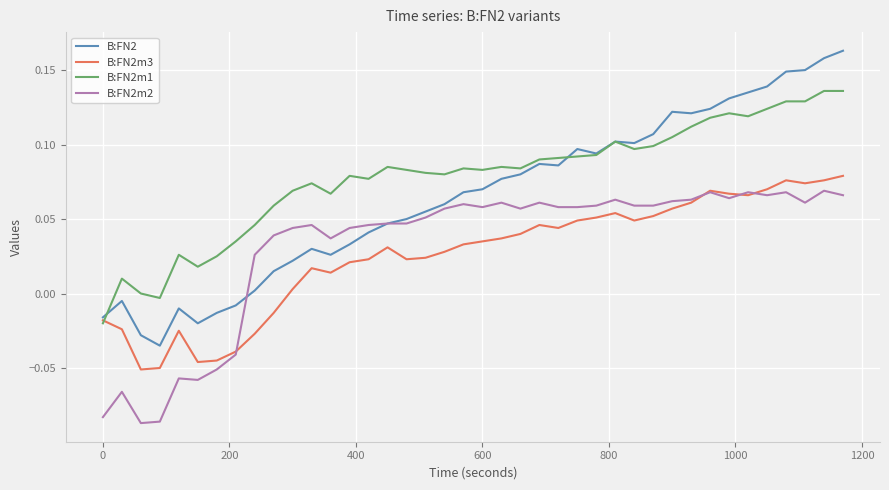

Which series has the largest total across all categories?

B:FN2m1